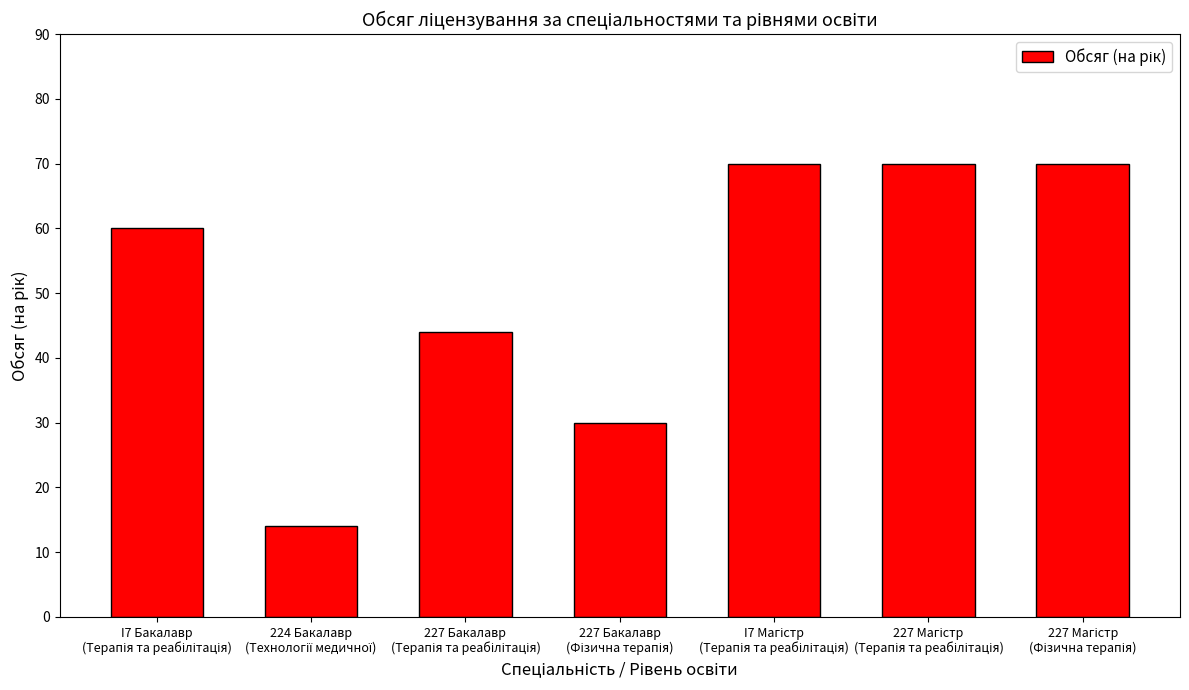

What is the difference between the maximum and minimum values?

56